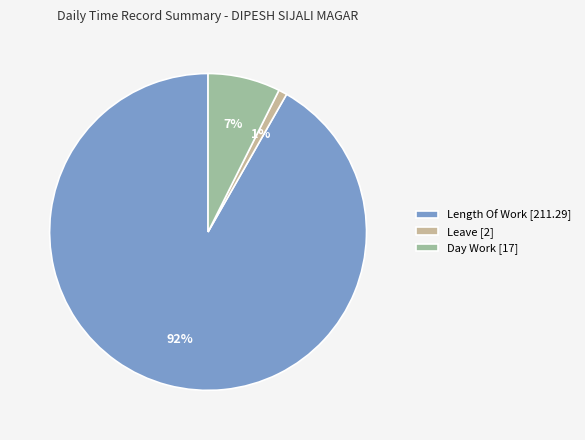

Rank the categories by value from highest to lowest.

Length Of Work [211.29], Day Work [17], Leave [2]